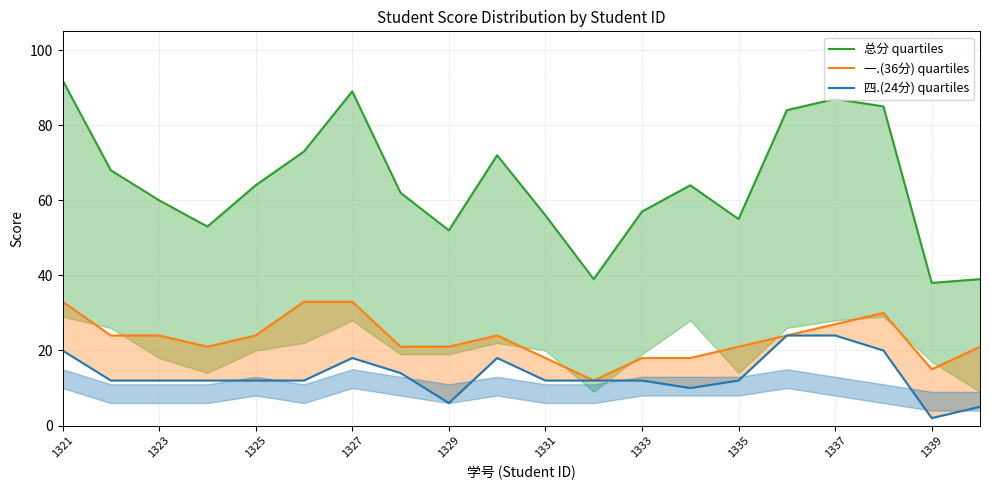

What is the average value of the 总分 quartiles series?

64